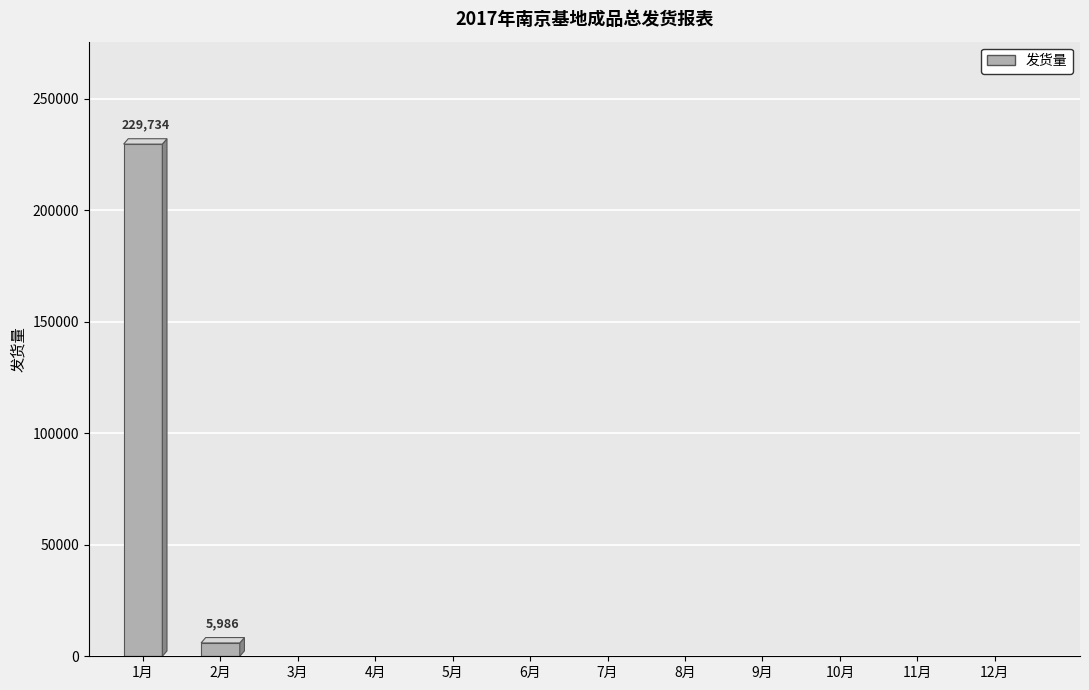

Rank the categories by value from lowest to highest.

3月, 4月, 5月, 6月, 7月, 8月, 9月, 10月, 11月, 12月, 2月, 1月